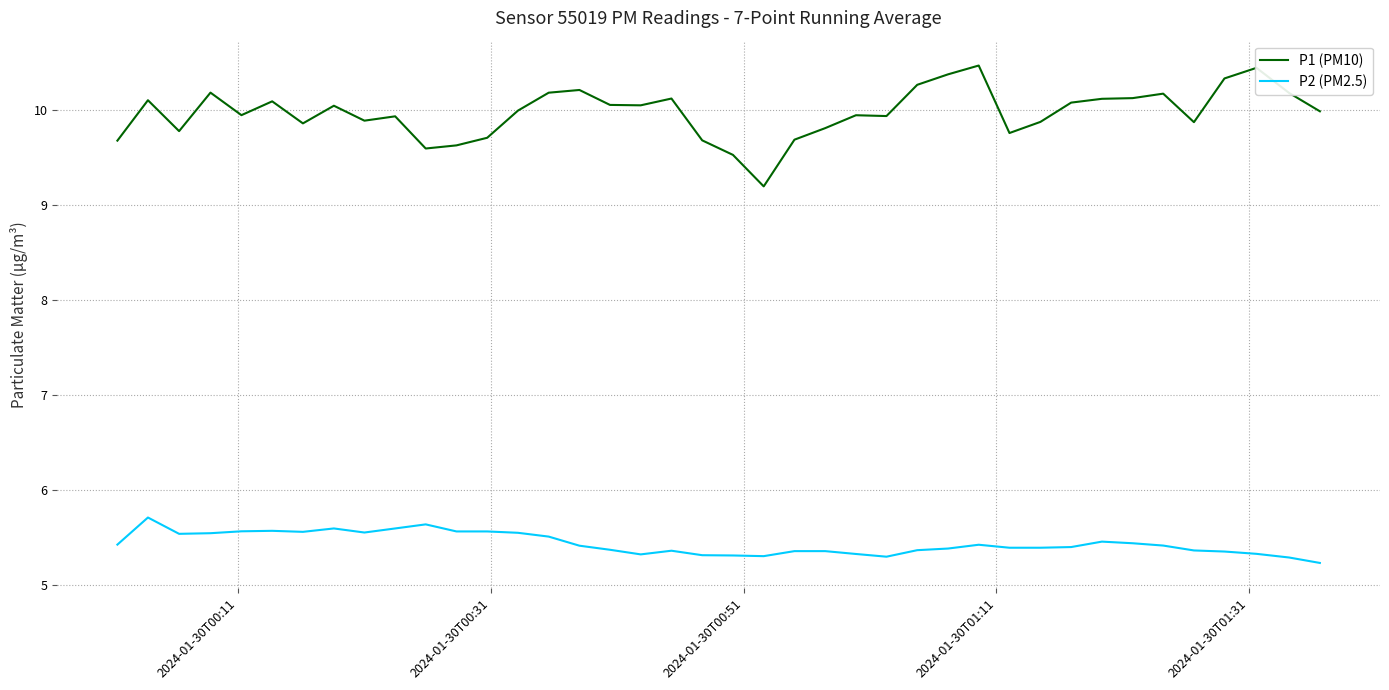

What is the minimum value shown in the chart?

5.2